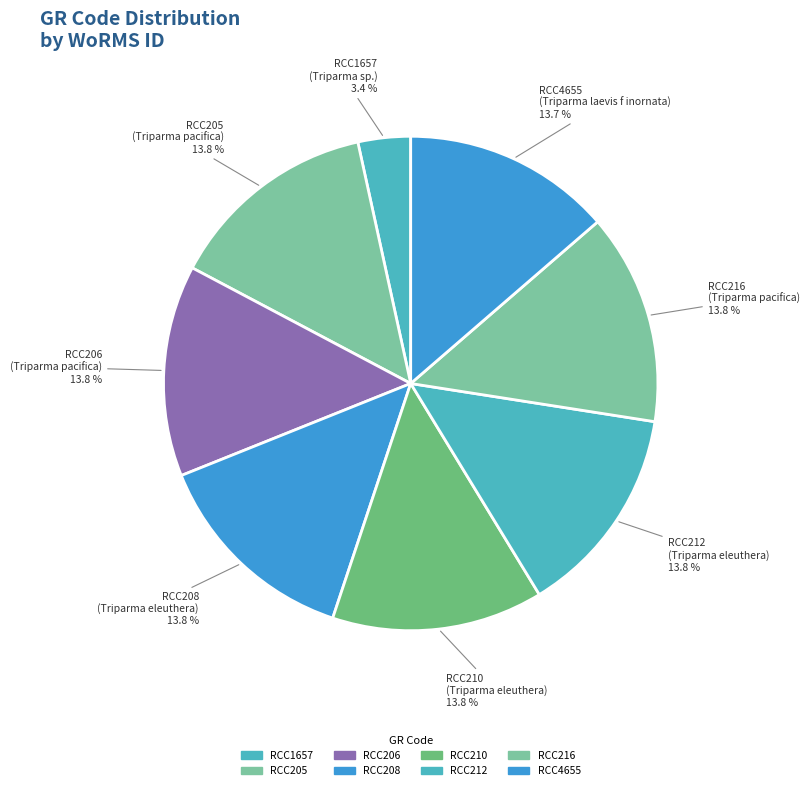

Count the number of slices in the pie.

8